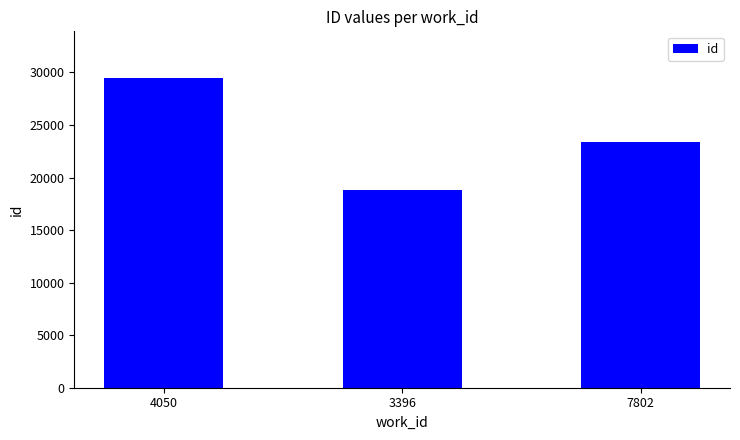

Rank the categories by value from lowest to highest.

3396, 7802, 4050